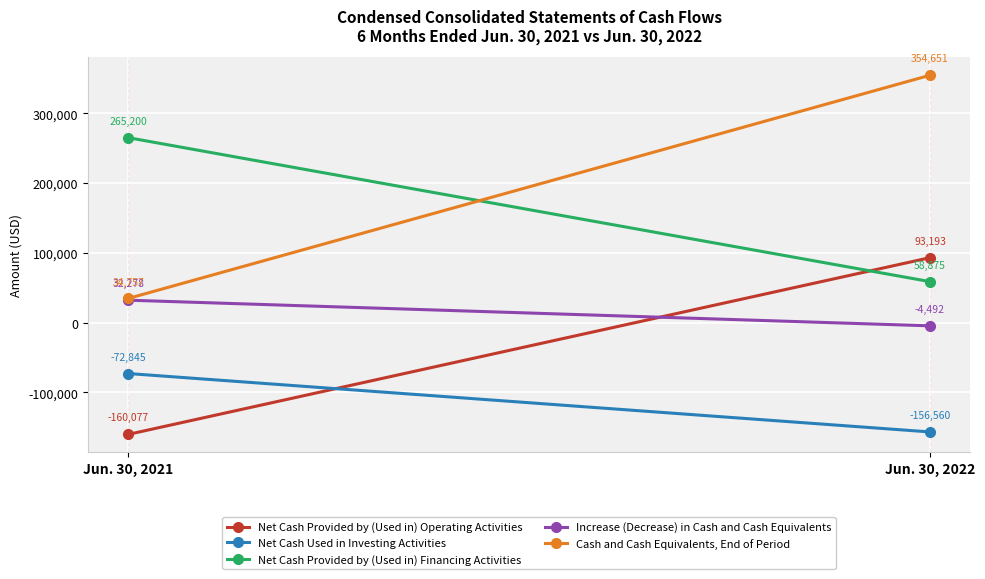

What is the value of the Increase (Decrease) in Cash and Cash Equivalents point at the 2nd from the left?

-4492